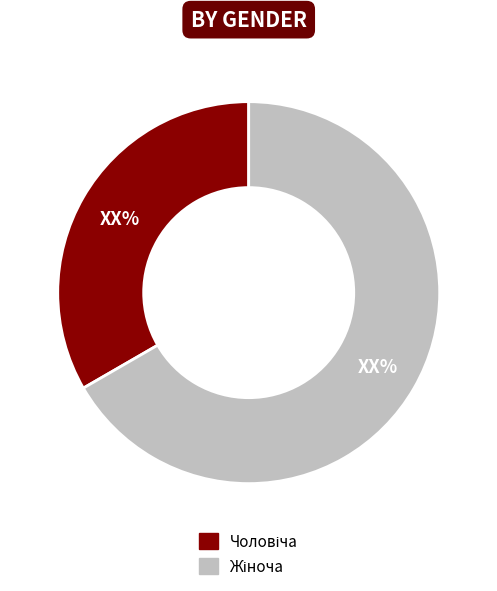

Does any single category account for the majority?

Yes